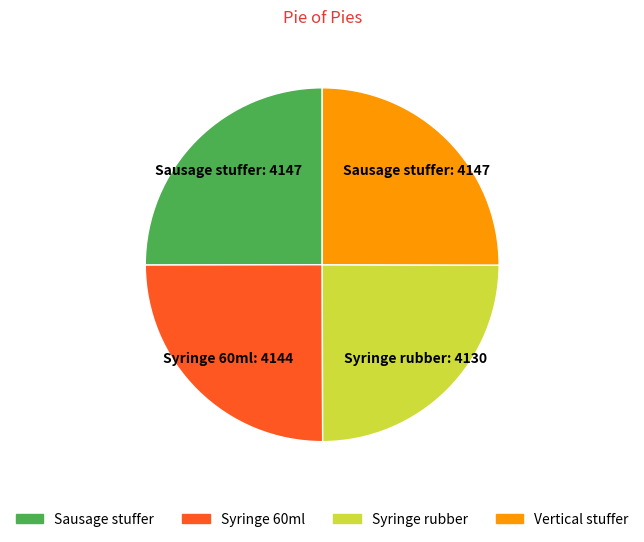

Is there any slice that represents more than half of the pie?

No